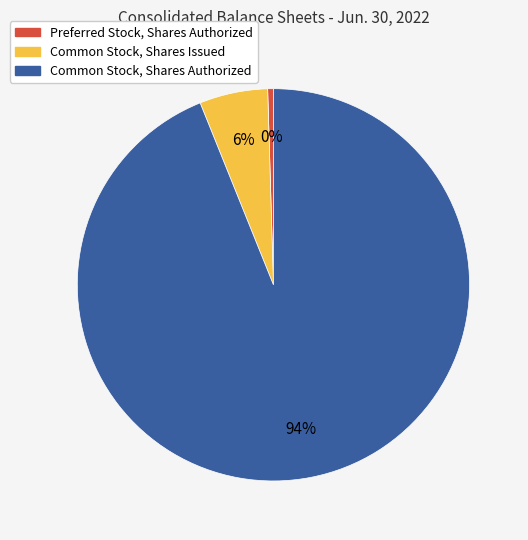

To the nearest percent, what portion does Common Stock, Shares Issued represent?

6%